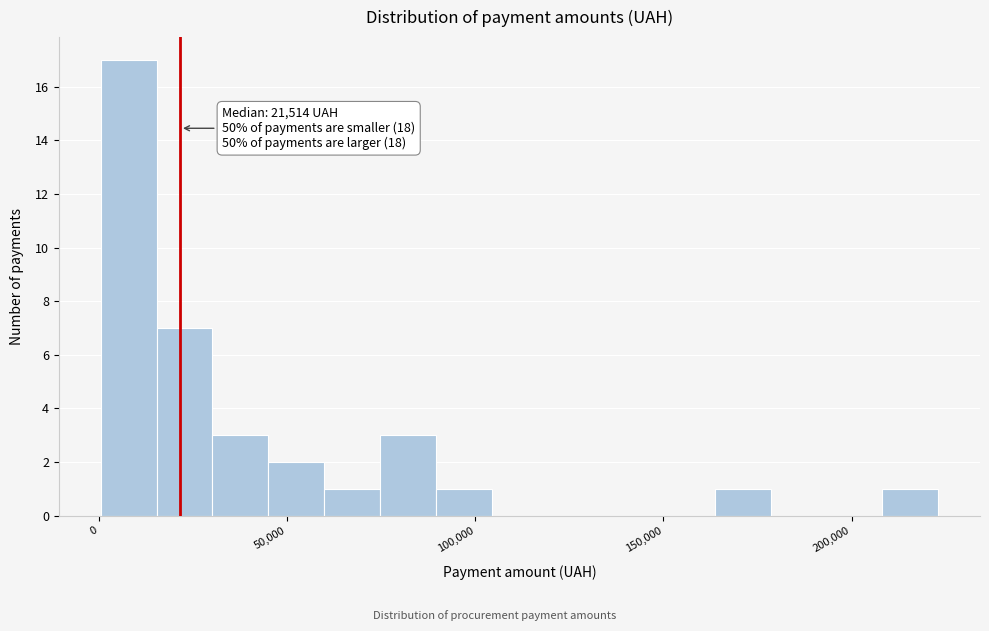

Around what value on the x-axis is the tallest bar? Give the approximate position of its centre, as read against the axis.

10000